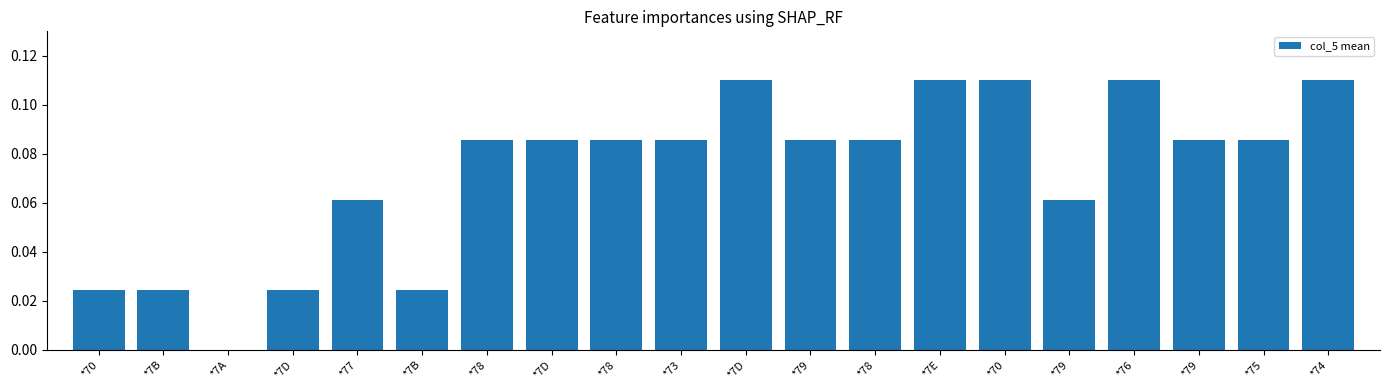

What is the label of the 10th bar from the right?

*7D